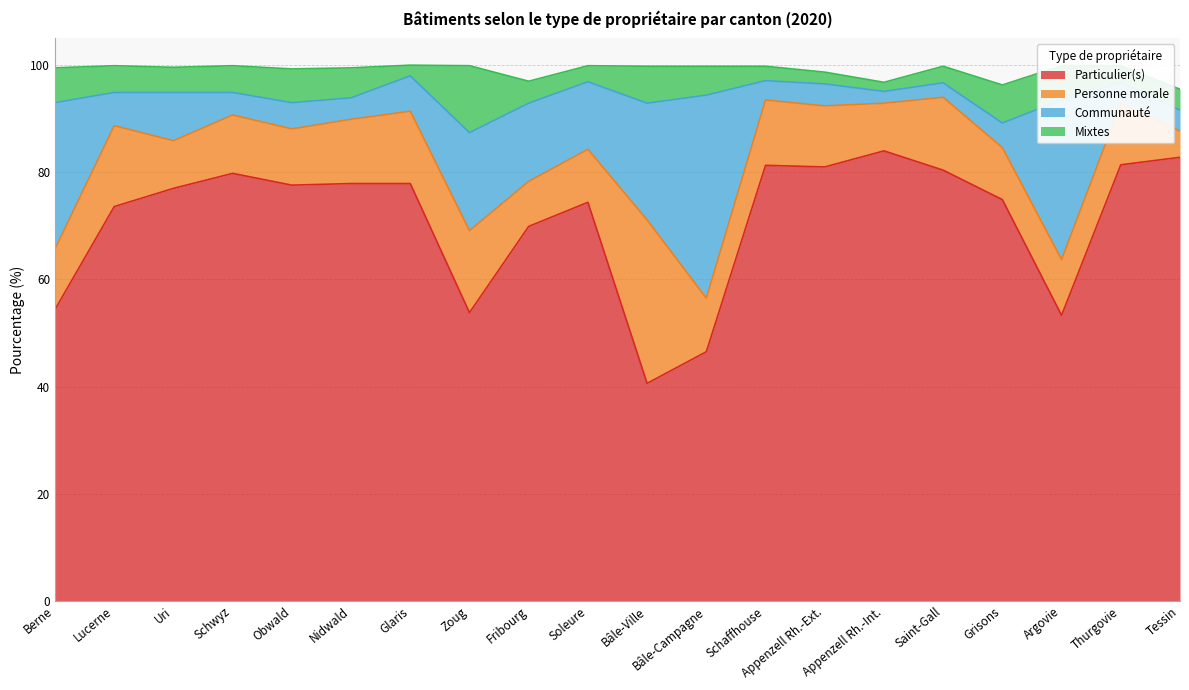

Reading left to right, what are all the values shown in this chart?

Particulier(s): Berne=54.4	Lucerne=73.6	Uri=77.0	Schwyz=79.8	Obwald=77.6	Nidwald=77.9	Glaris=77.9	Zoug=53.8	Fribourg=69.9	Soleure=74.4	Bâle-Ville=40.6	Bâle-Campagne=46.5	Schaffhouse=81.3	Appenzell Rh.-Ext.=81.0	Appenzell Rh.-Int.=84.0	Saint-Gall=80.4	Grisons=74.9	Argovie=53.3	Thurgovie=81.4	Tessin=82.8
Personne morale: Berne=11.3	Lucerne=15.1	Uri=8.9	Schwyz=10.9	Obwald=10.5	Nidwald=12.0	Glaris=13.5	Zoug=15.3	Fribourg=8.4	Soleure=9.9	Bâle-Ville=30.5	Bâle-Campagne=10.0	Schaffhouse=12.2	Appenzell Rh.-Ext.=11.4	Appenzell Rh.-Int.=8.9	Saint-Gall=13.6	Grisons=9.7	Argovie=10.4	Thurgovie=11.4	Tessin=4.9
Communauté: Berne=27.3	Lucerne=6.2	Uri=9.0	Schwyz=4.2	Obwald=4.9	Nidwald=4.0	Glaris=6.6	Zoug=18.3	Fribourg=14.6	Soleure=12.6	Bâle-Ville=21.8	Bâle-Campagne=37.9	Schaffhouse=3.6	Appenzell Rh.-Ext.=4.1	Appenzell Rh.-Int.=2.2	Saint-Gall=2.7	Grisons=4.6	Argovie=29.8	Thurgovie=4.0	Tessin=3.9
Mixtes: Berne=6.5	Lucerne=5.0	Uri=4.7	Schwyz=5.0	Obwald=6.3	Nidwald=5.6	Glaris=2.0	Zoug=12.5	Fribourg=4.1	Soleure=3.0	Bâle-Ville=6.9	Bâle-Campagne=5.4	Schaffhouse=2.7	Appenzell Rh.-Ext.=2.2	Appenzell Rh.-Int.=1.7	Saint-Gall=3.1	Grisons=7.1	Argovie=6.4	Thurgovie=3.1	Tessin=3.9